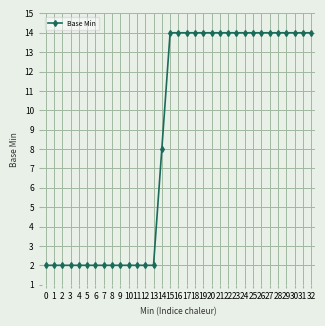

What is the sum of all values?

288